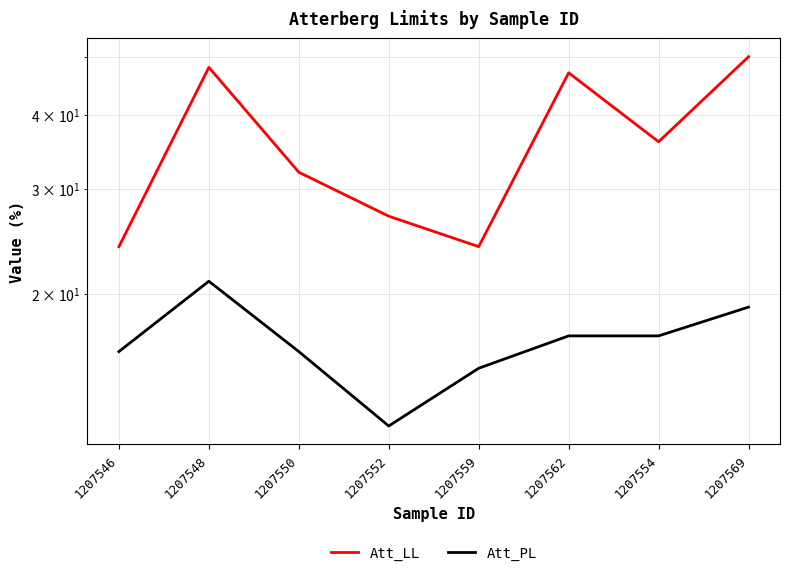

Rank the categories by Att_LL value from highest to lowest.

1207569, 1207548, 1207562, 1207554, 1207550, 1207552, 1207546, 1207559